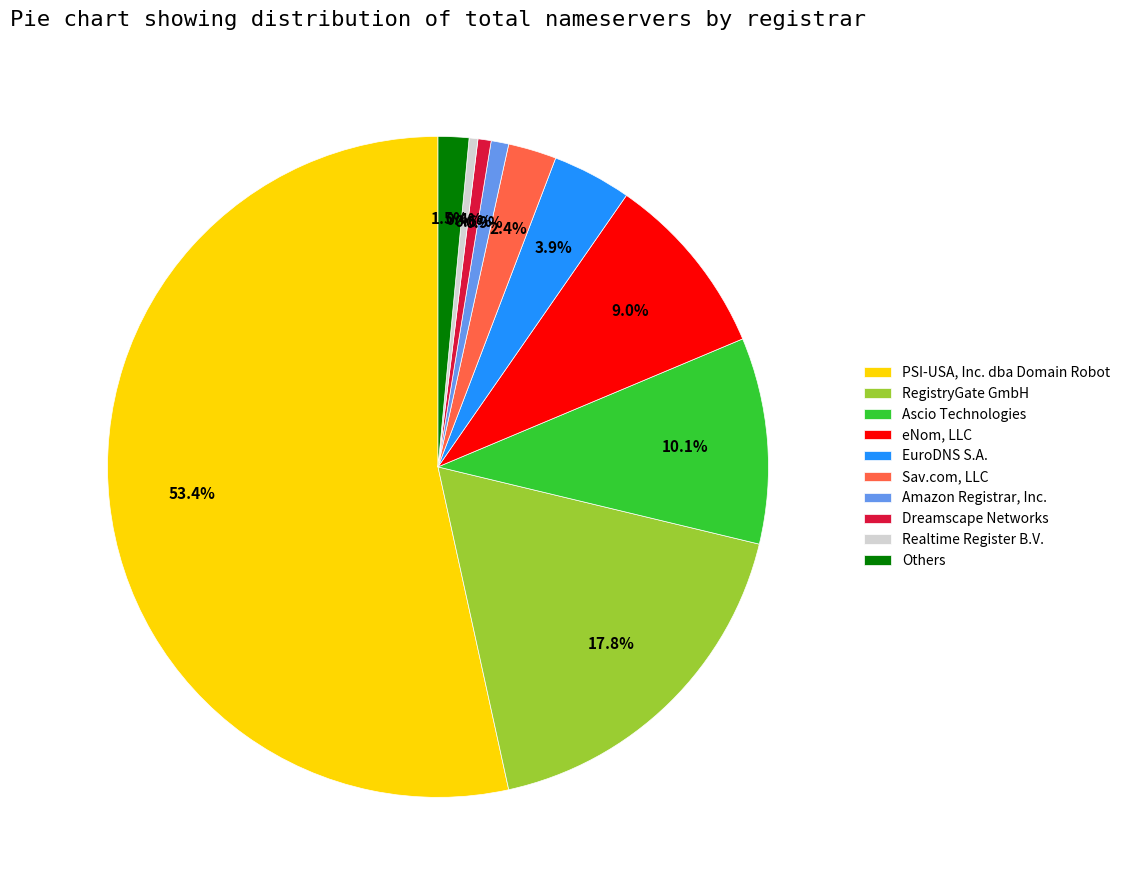

To the nearest percent, what is the average slice percentage?

10%